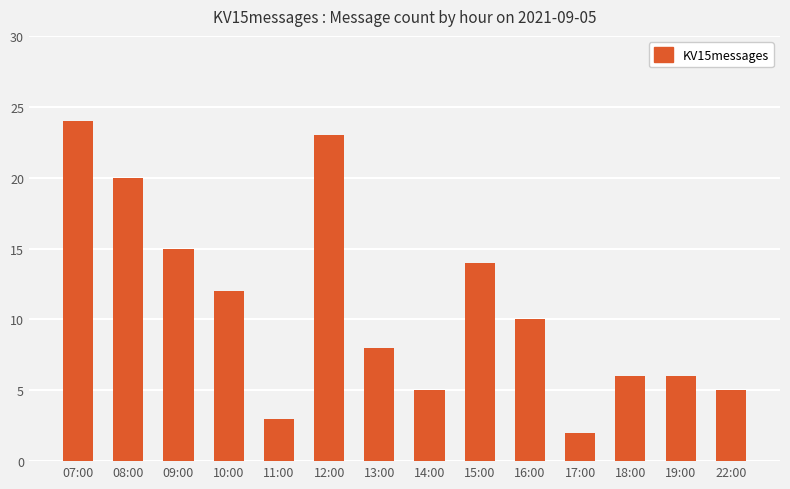

Reading left to right, what are all the values shown in this chart?

07:00=24	08:00=20	09:00=15	10:00=12	11:00=3	12:00=23	13:00=8	14:00=5	15:00=14	16:00=10	17:00=2	18:00=6	19:00=6	22:00=5